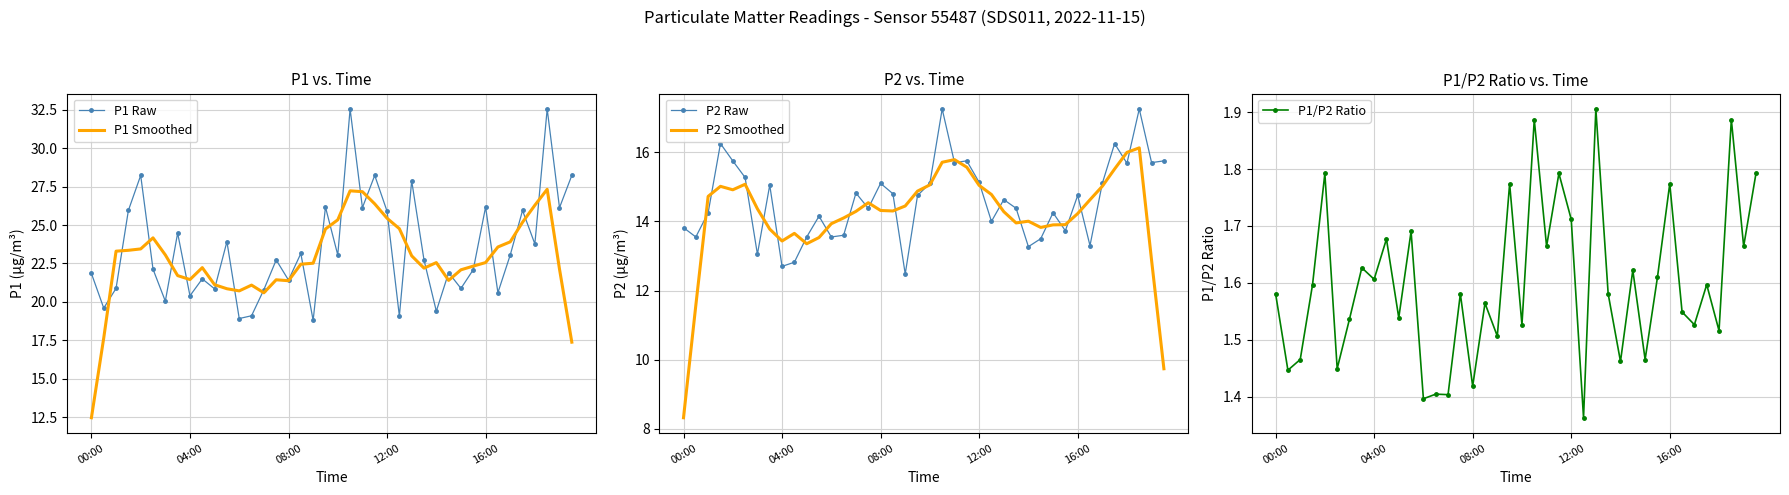

Which has a higher value, 25 or 37?

37